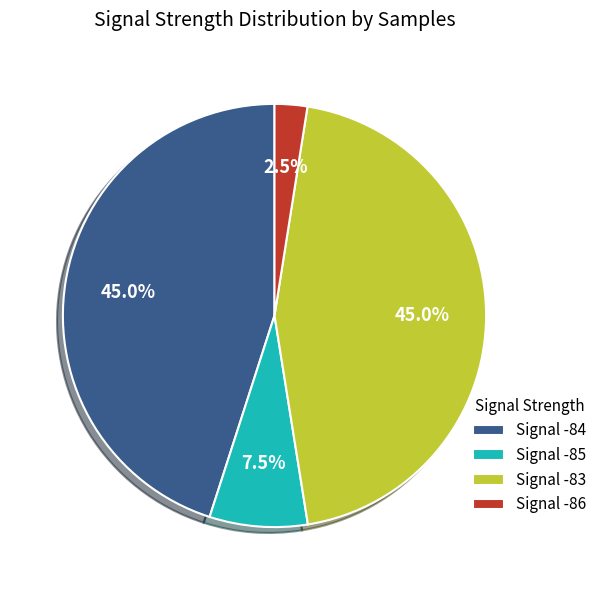

How much of the chart is everything except Signal -86?

97.5%